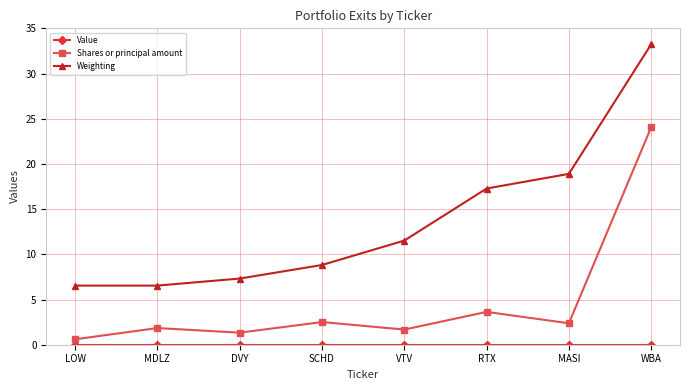

What is the sum of all Weighting values?

110.2